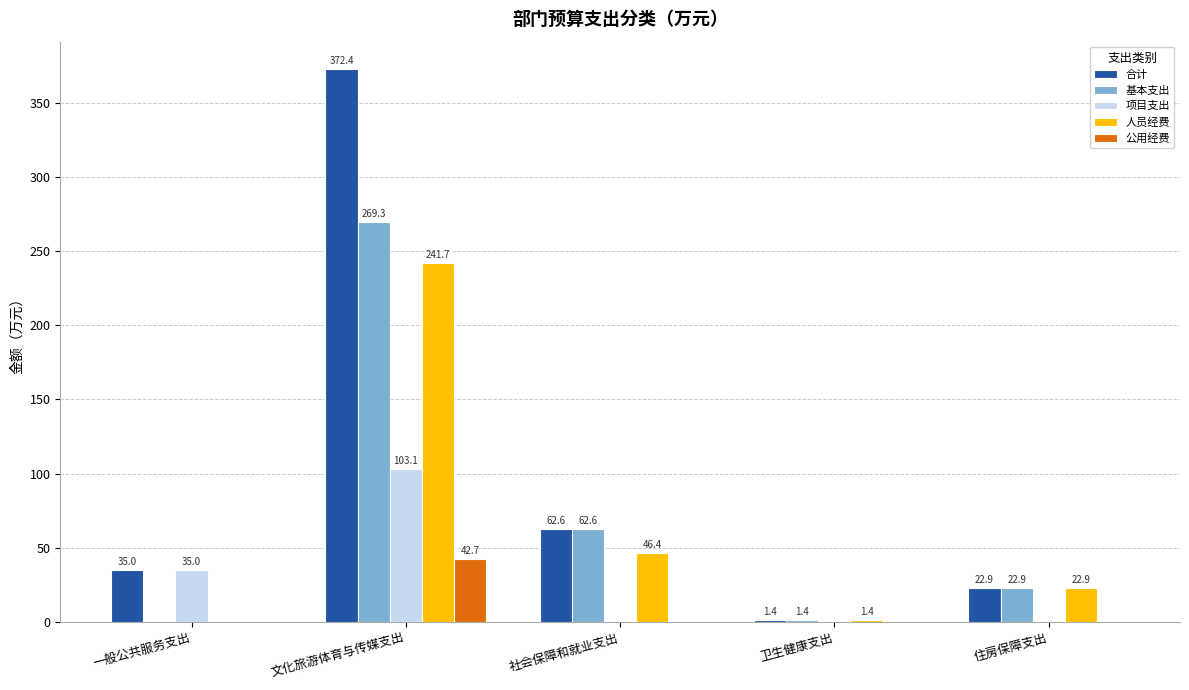

What is the sum of all 公用经费 values?

42.7